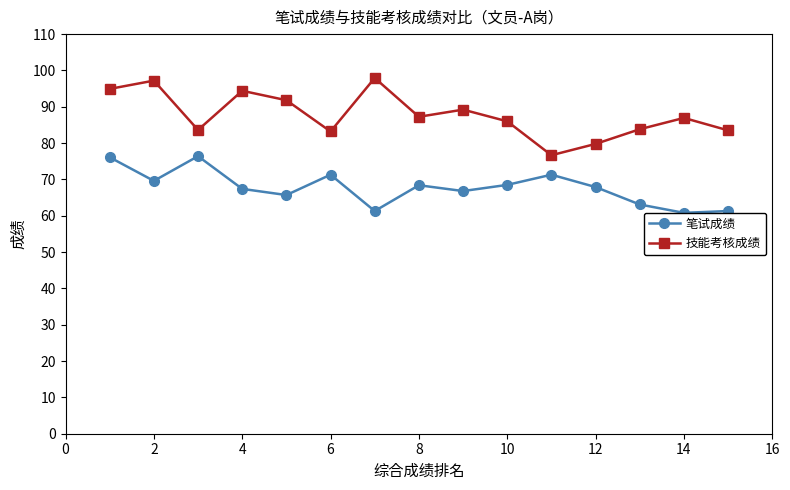

At which category does 笔试成绩 reach its first local valley?

2